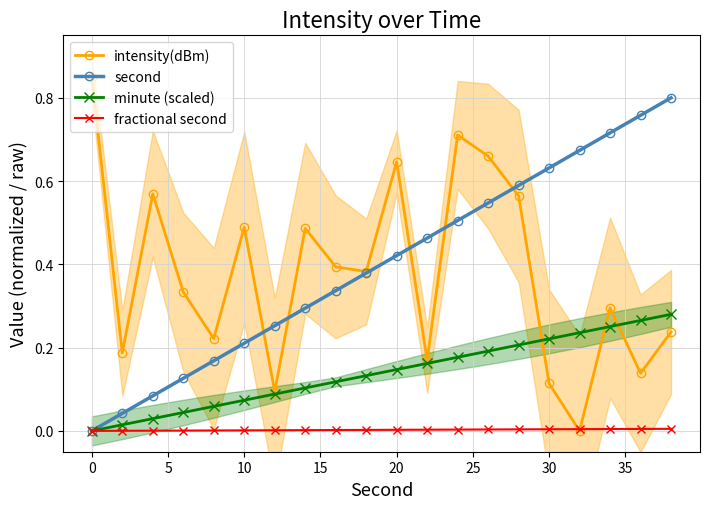

Is it true that fractional second equals 0.0 at 30?

True